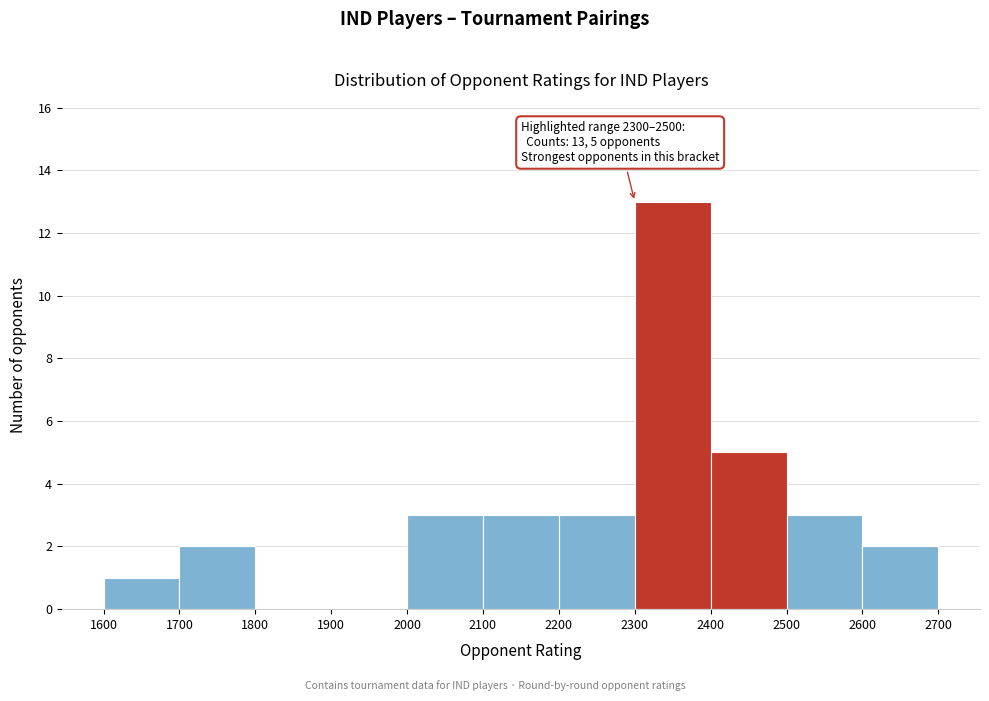

Which range on the x-axis has the tallest bar?

2300 to 2400